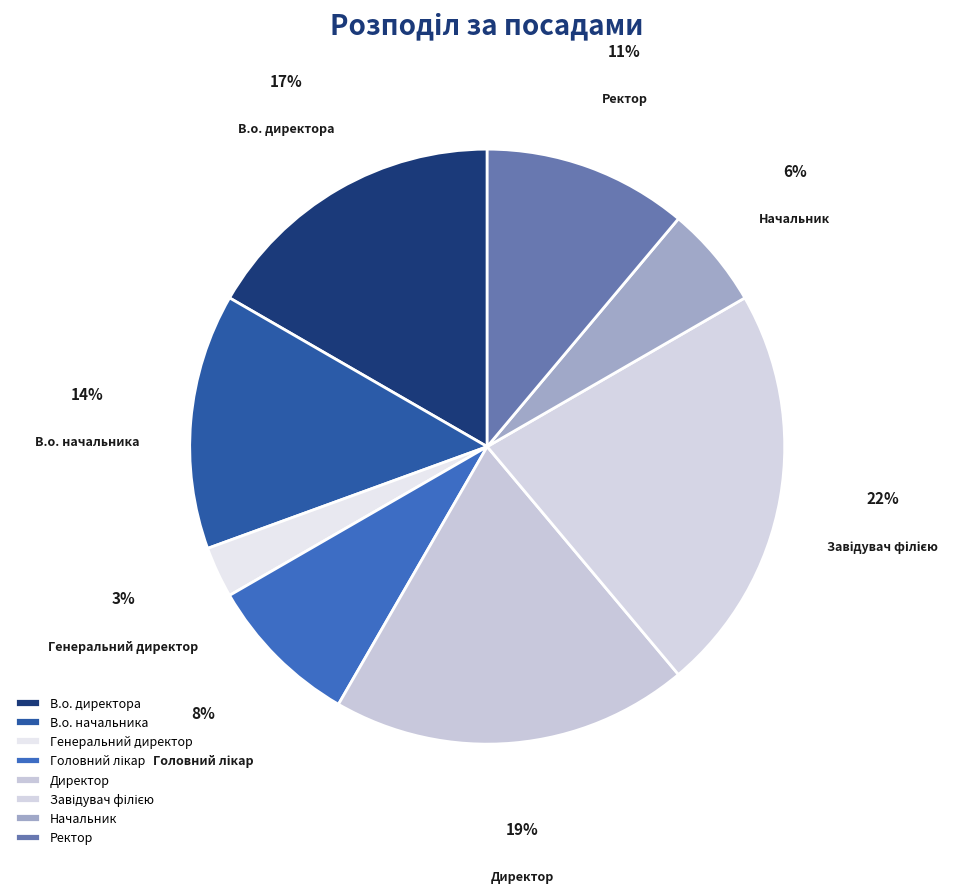

How many segments does this pie chart have?

8